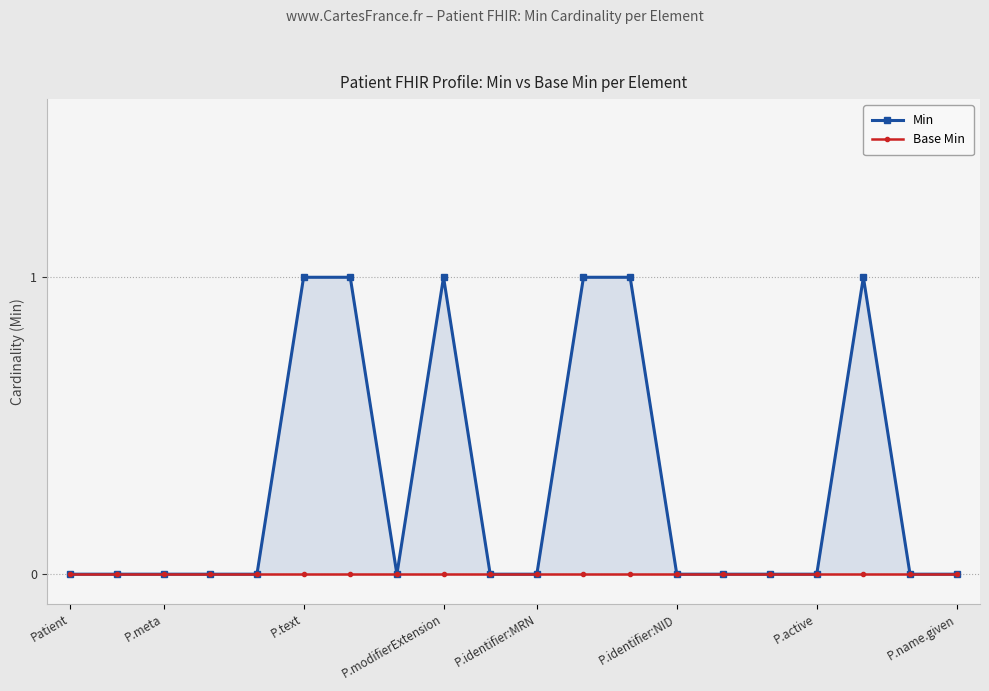

What position from the right is P.active?

4